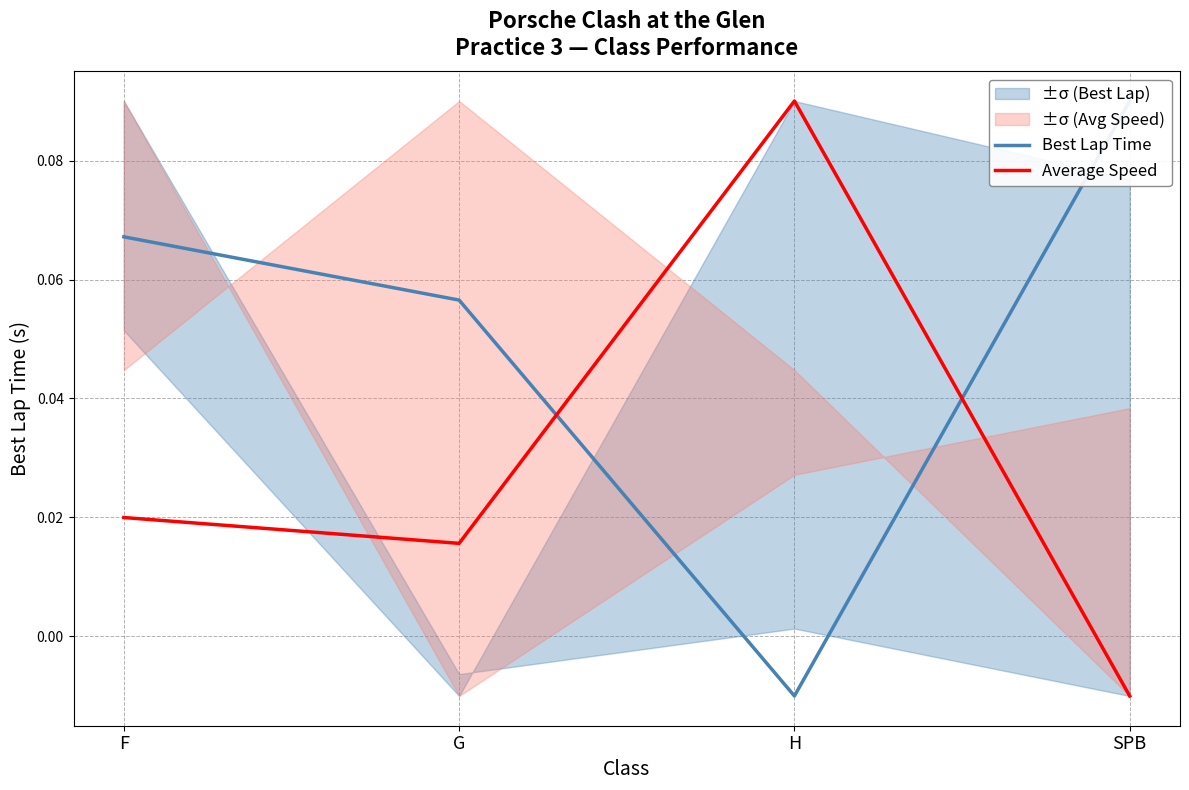

Count the Best Lap Time values in the range 0 to 1.

3